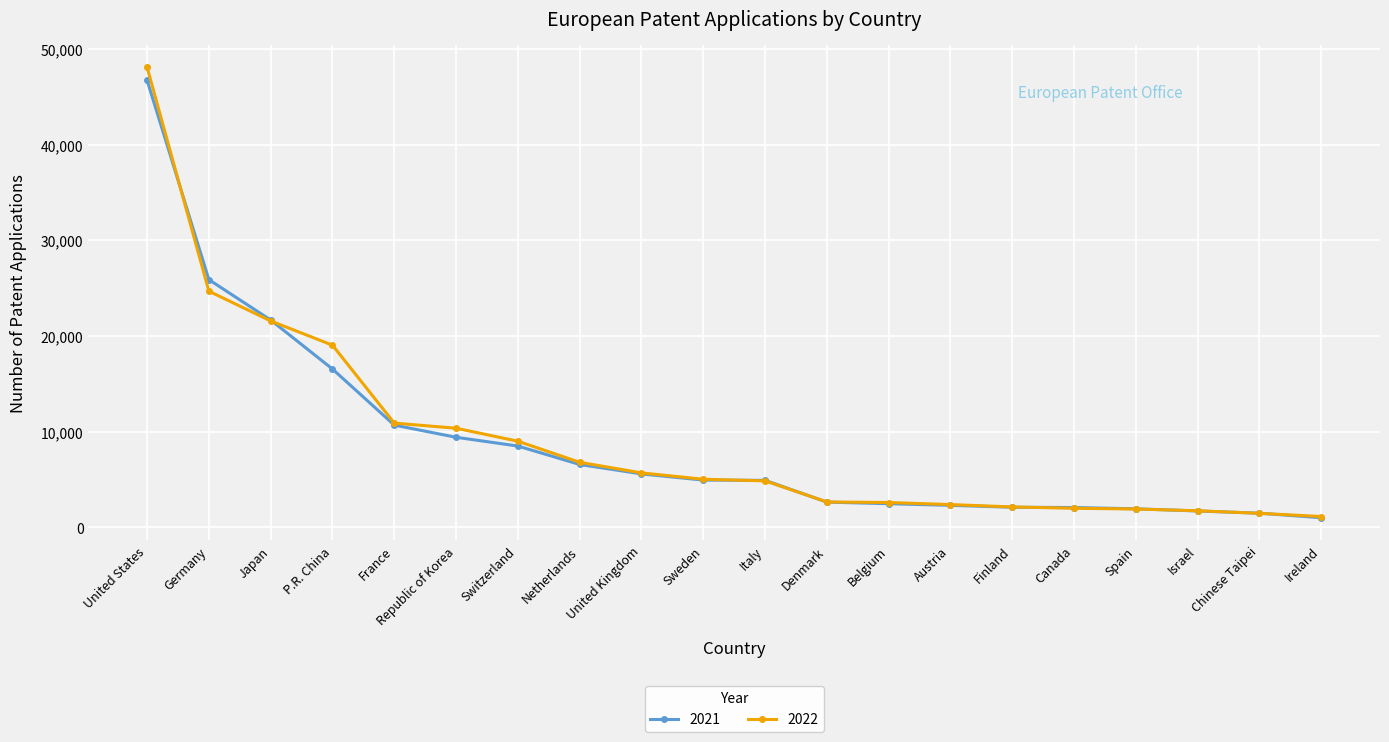

What is the value of the 2022 point at the 8th from the left?

6806